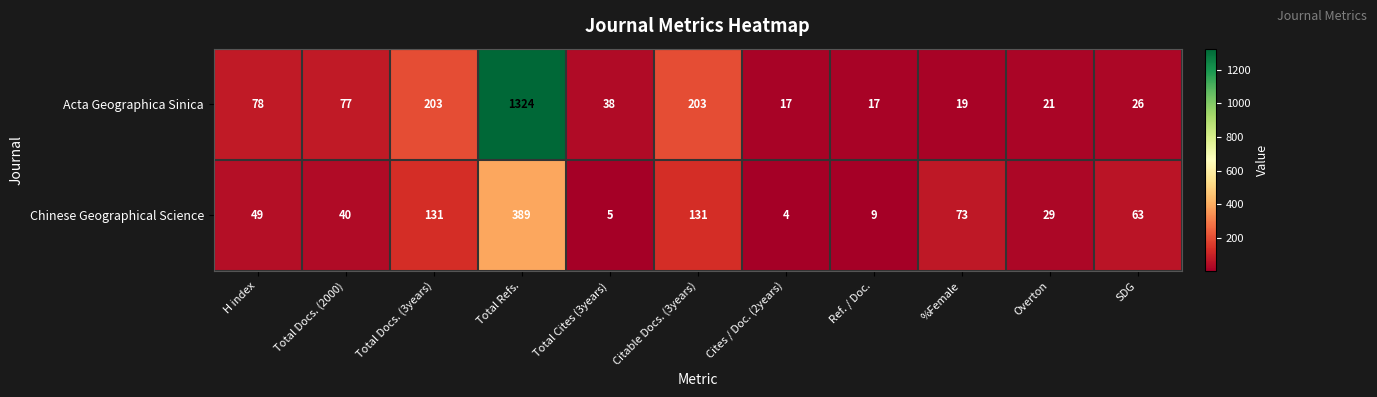

What value does the Acta Geographica Sinica series have at H index?

78